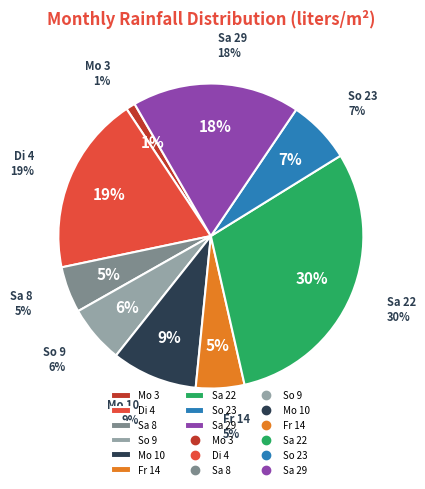

How many slices are in this pie chart?

9